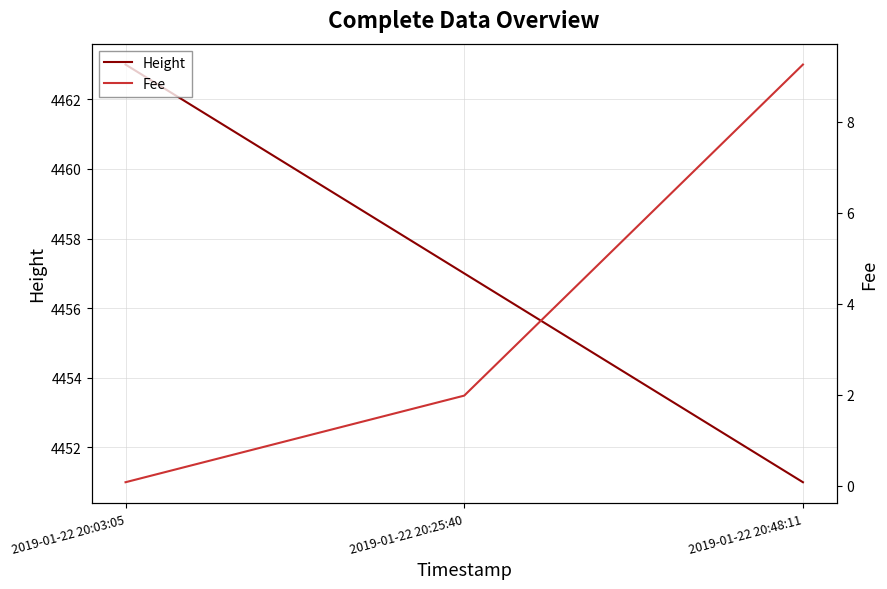

What is the spread (max minus min) of values at 2019-01-22 20:25:40?

4455.0